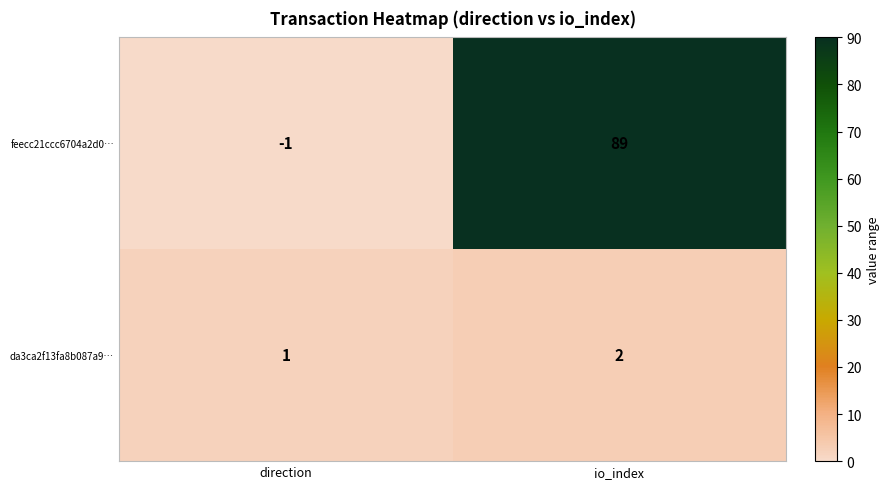

What is the difference between the maximum and minimum values in the feecc21ccc6704a2d0… series?

90